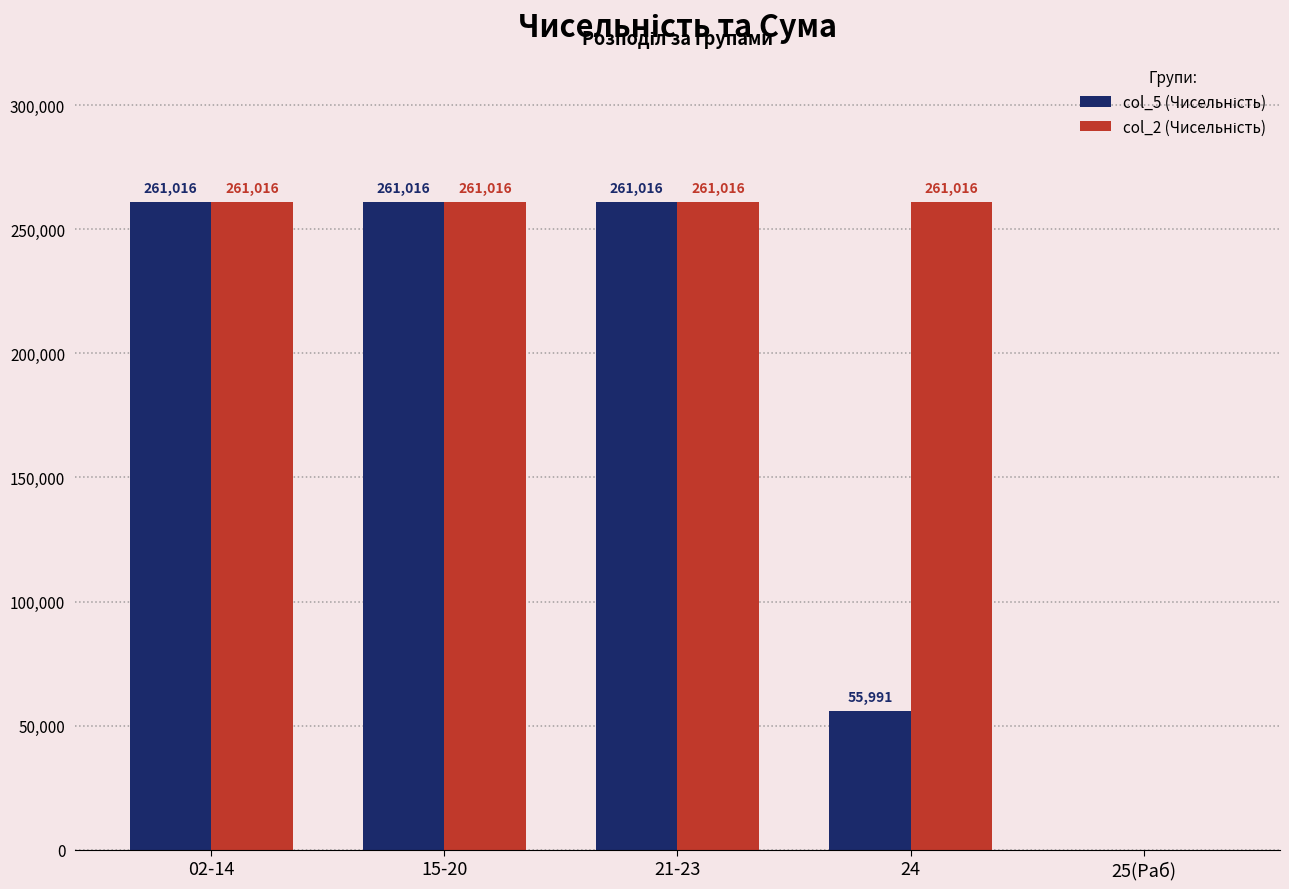

What is the maximum value shown in the chart?

261016